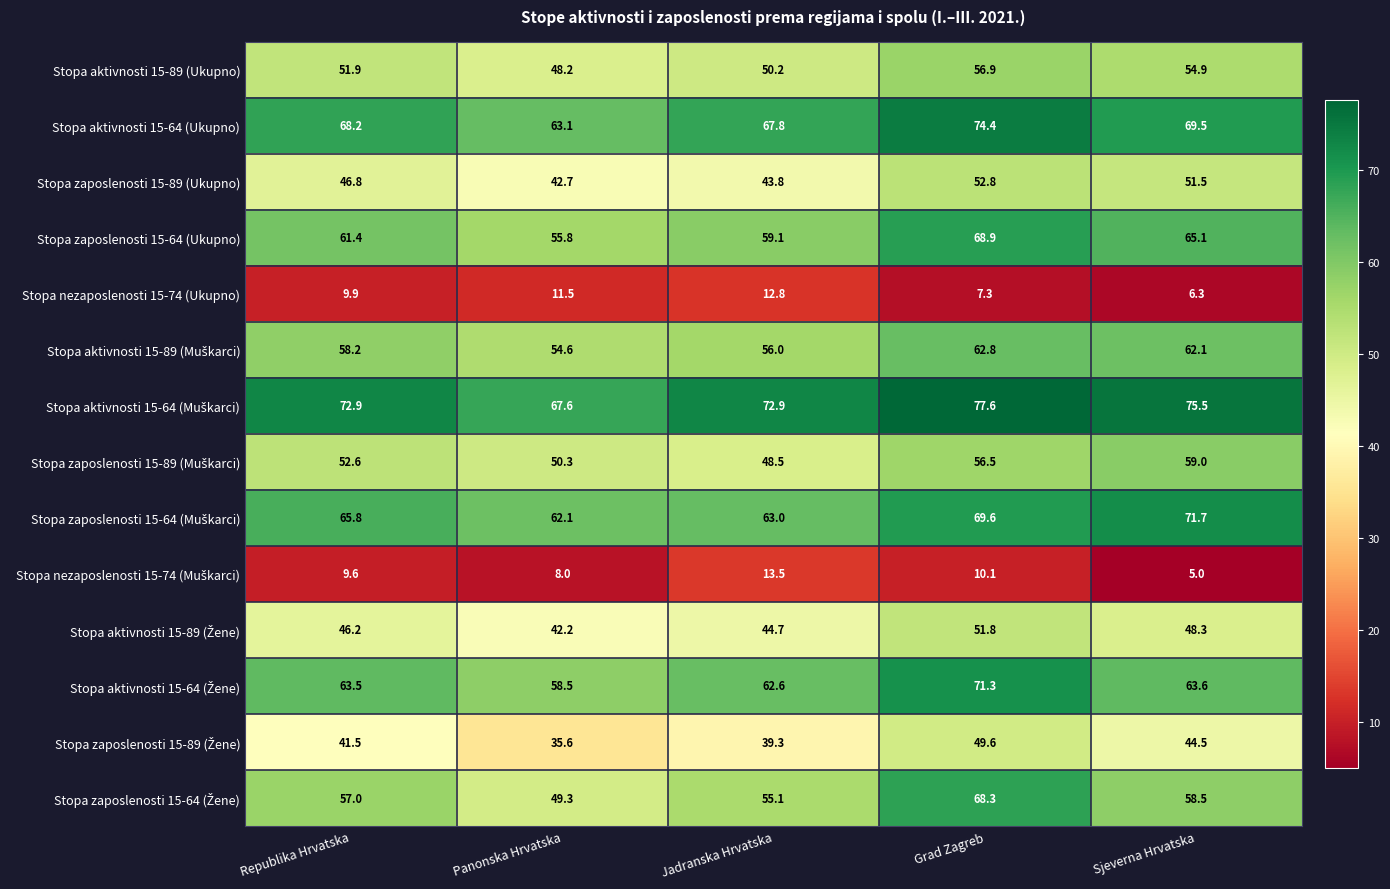

At which label does Stopa zaposlenosti 15-64 (Ukupno) first exceed 61?

Republika Hrvatska